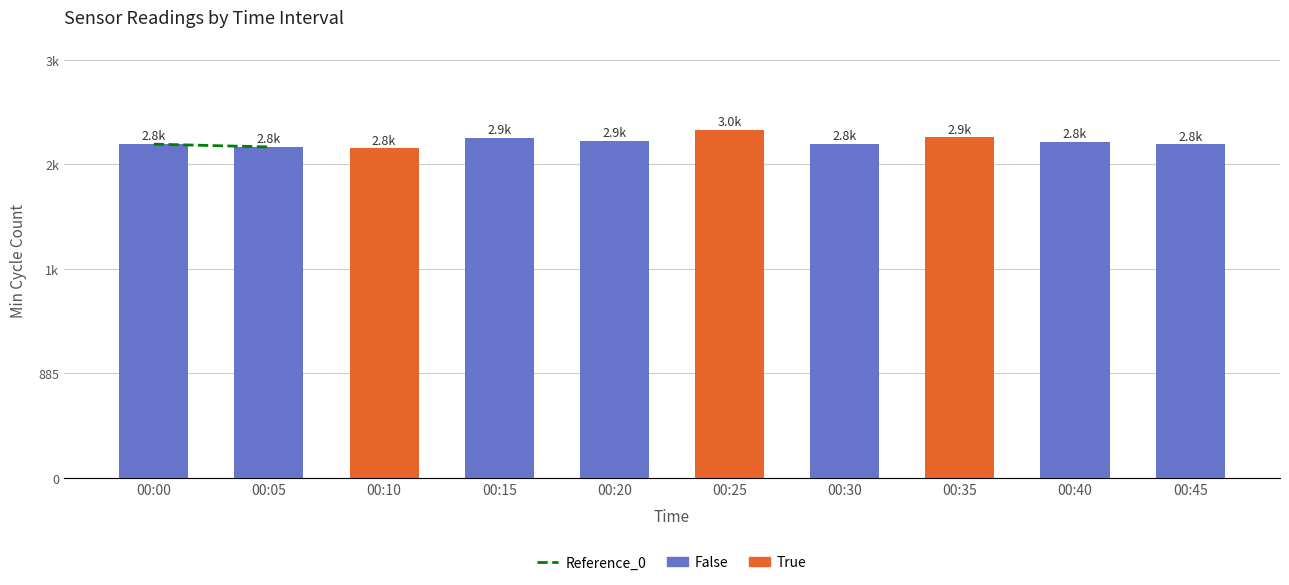

The chart shows a value of 2827 at 00:00. True or false?

True